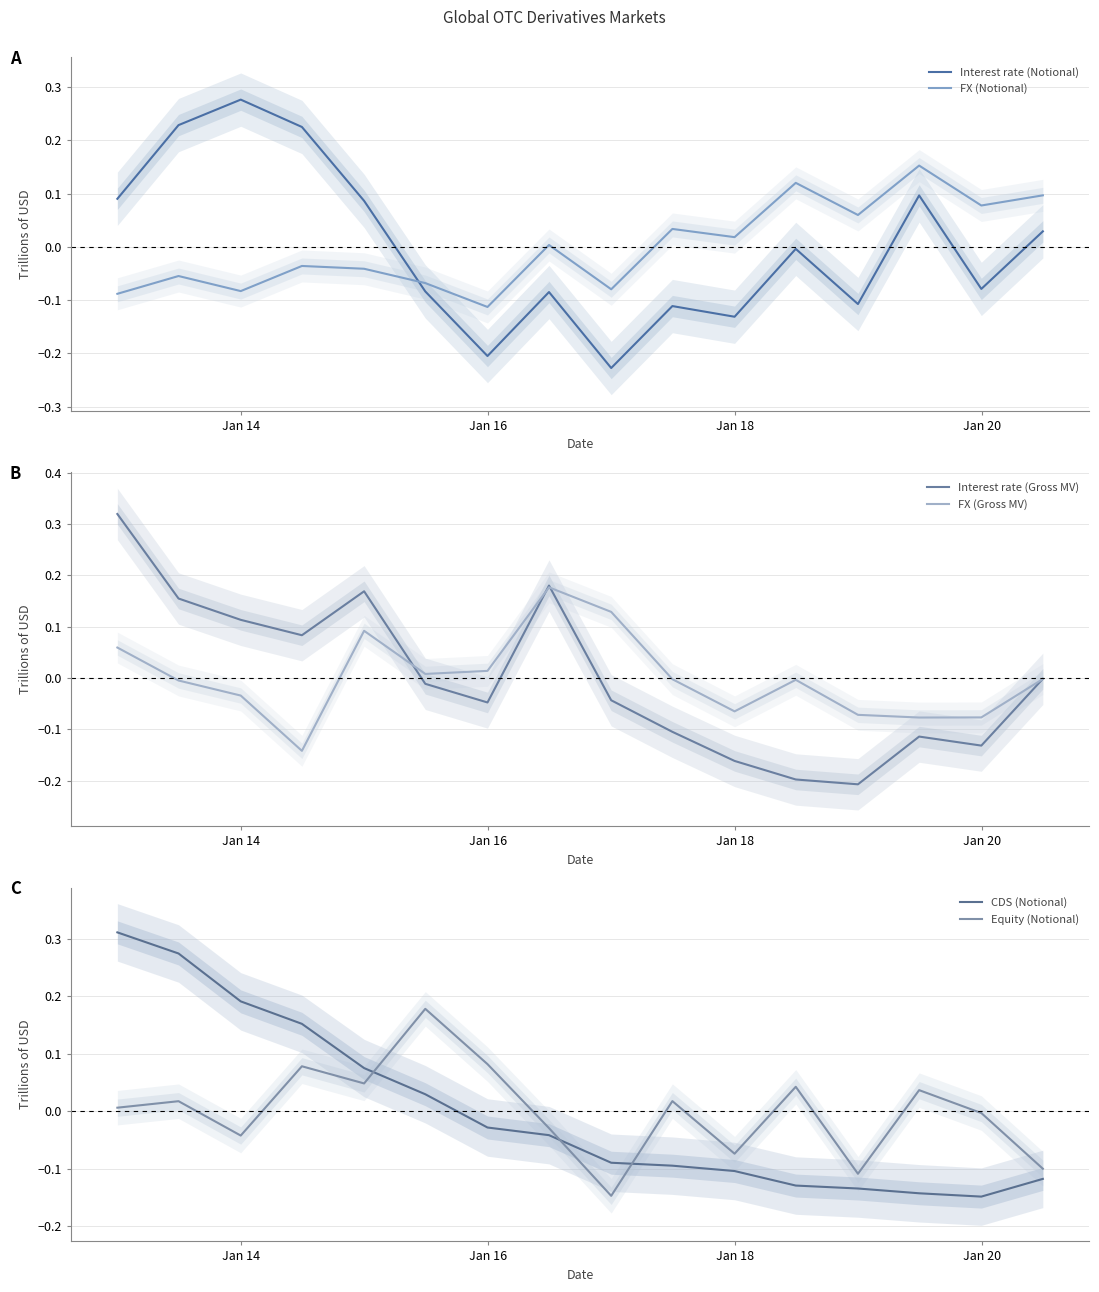

True or false: FX (Notional) and Interest rate (Notional) intersect in this chart.

True